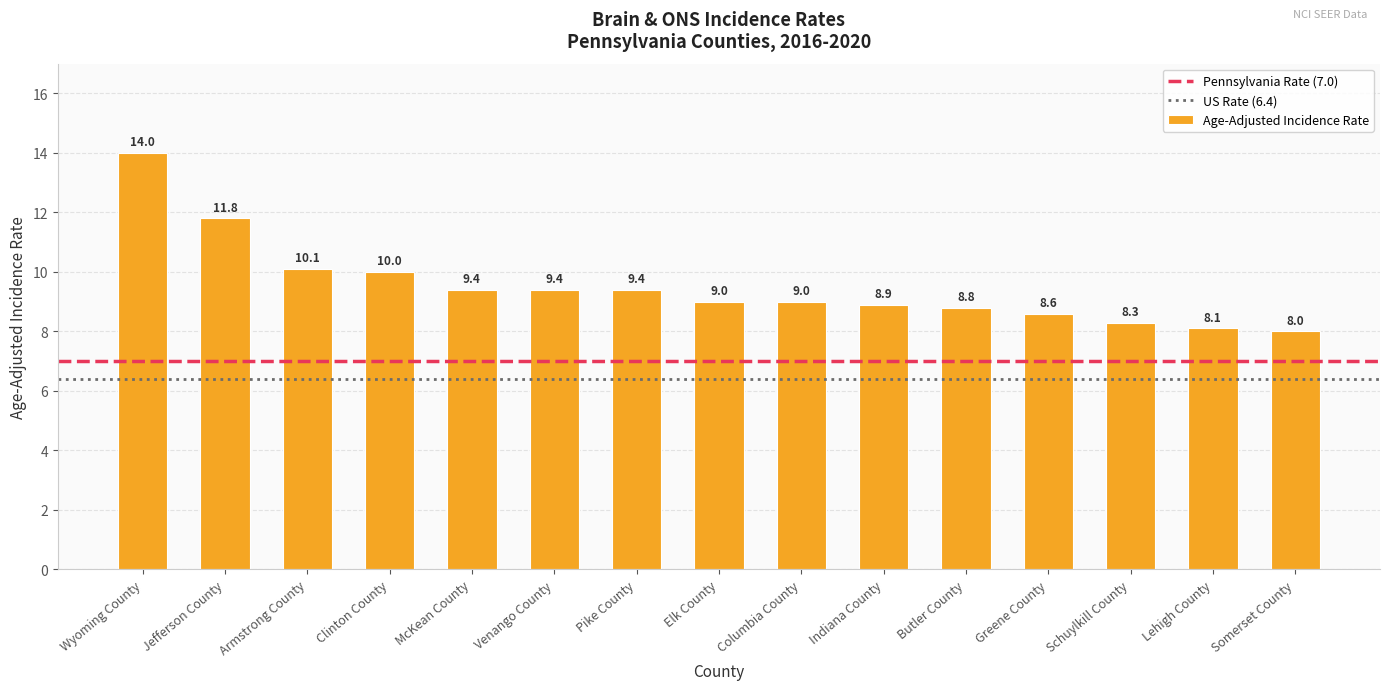

True or false: the data shows 10.0 at Clinton County.

True